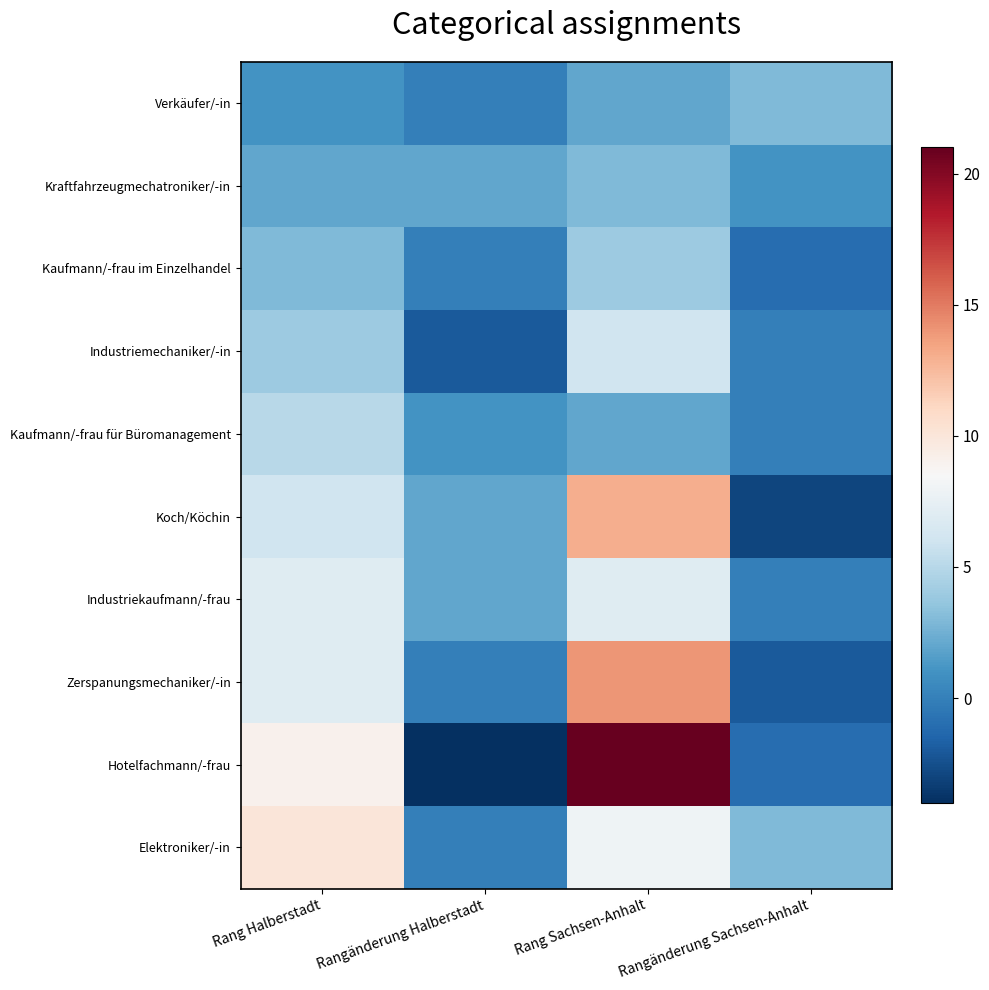

At which category is the sum across all series the highest?

Rang Sachsen-Anhalt